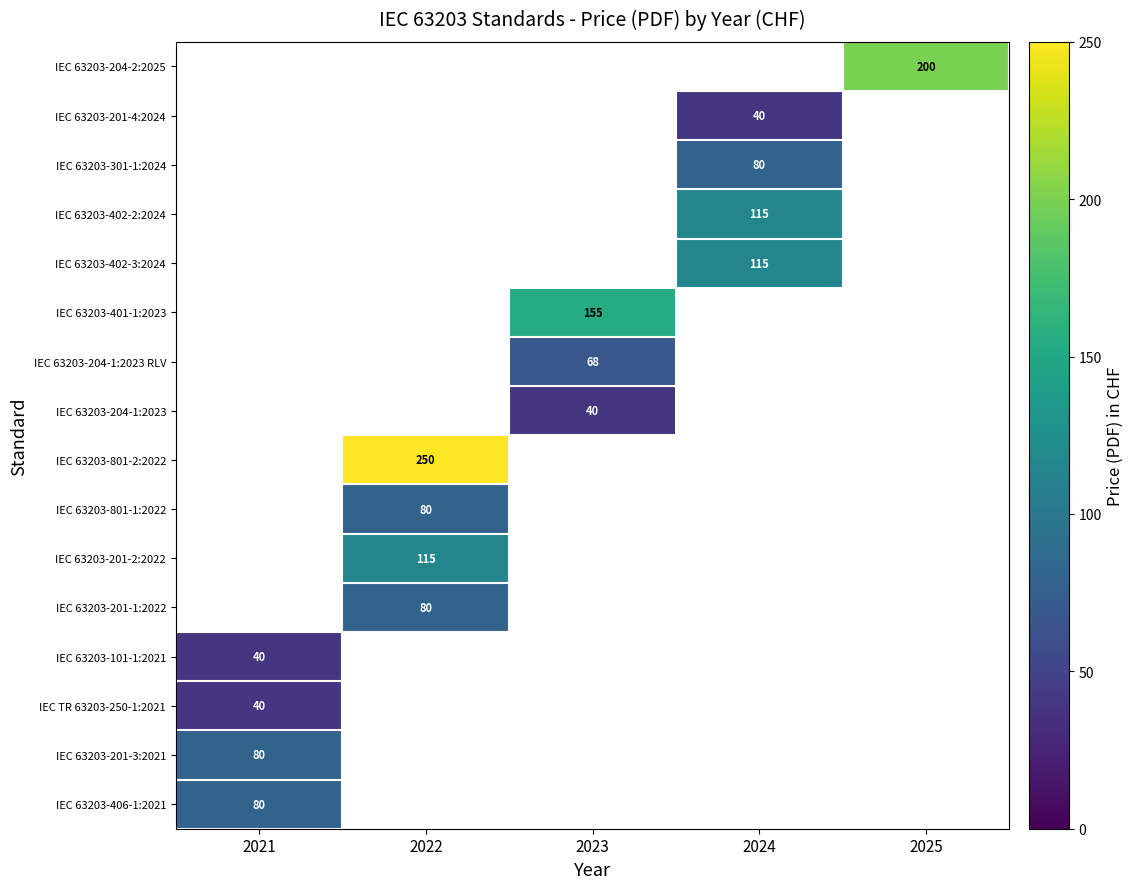

Is it true that IEC 63203-204-1:2023 RLV equals 101 at 2023?

False